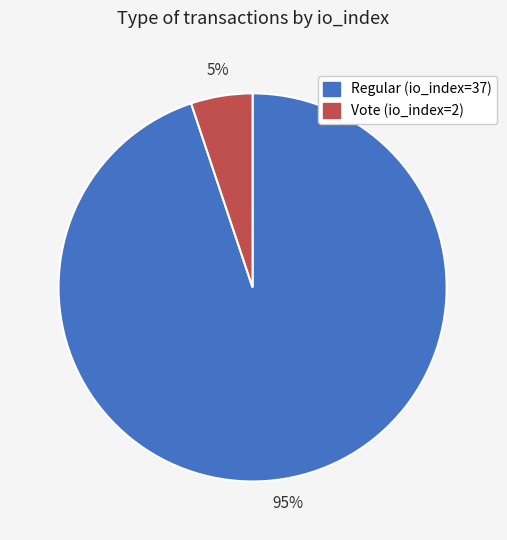

To the nearest percent, what percentage of the pie is Regular (io_index=37)?

95%